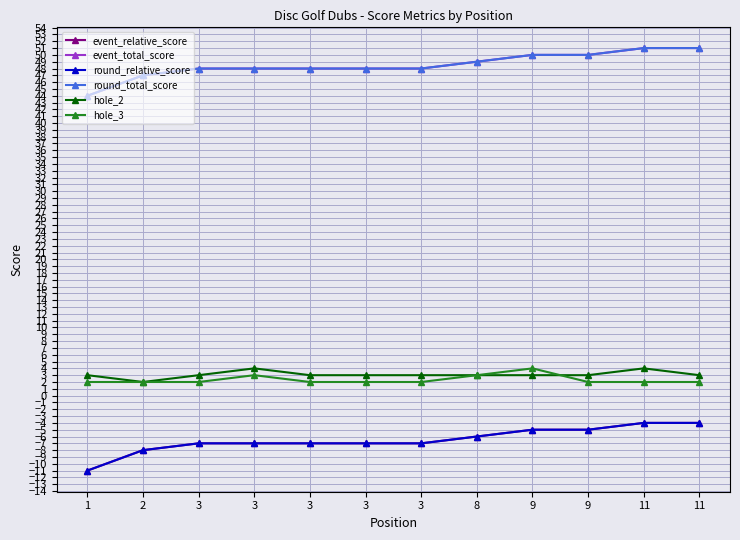

True or false: round_relative_score and event_relative_score cross at least once.

False